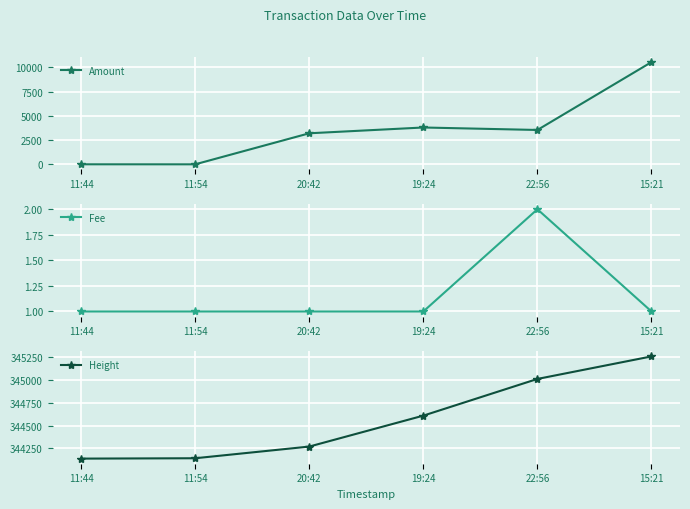

True or false: Amount and Fee intersect in this chart.

True